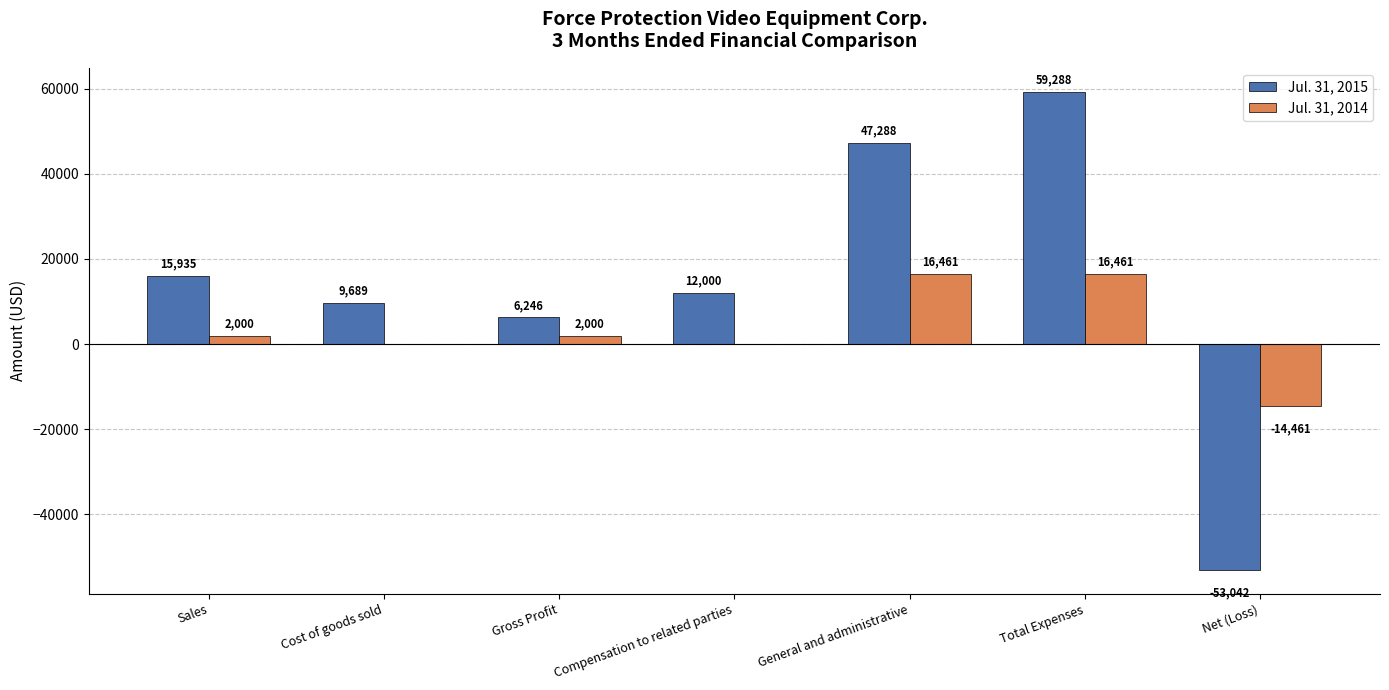

What is the maximum value for Jul. 31, 2014?

16461